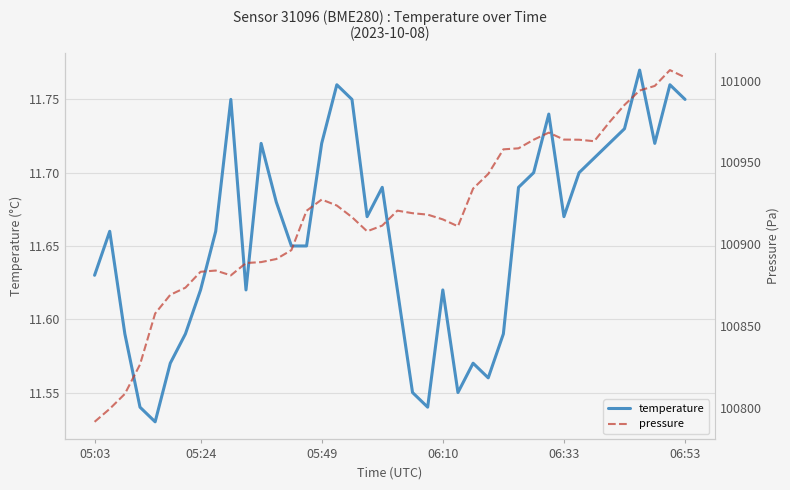

List the series in order of their peak value, highest first.

pressure, temperature